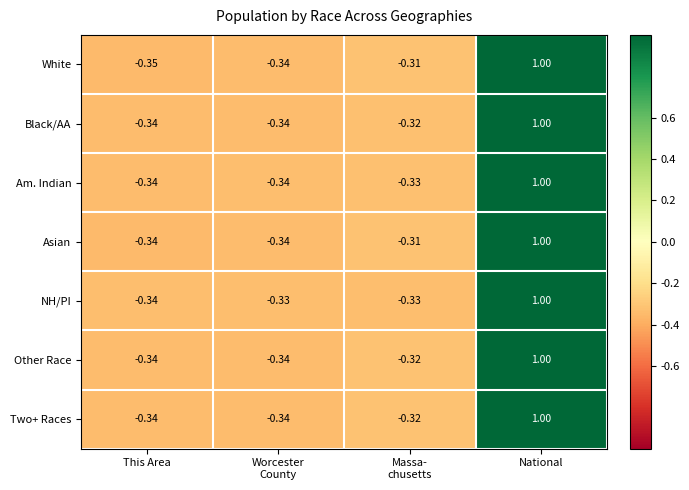

How many values in the NH/PI series are below 0?

3